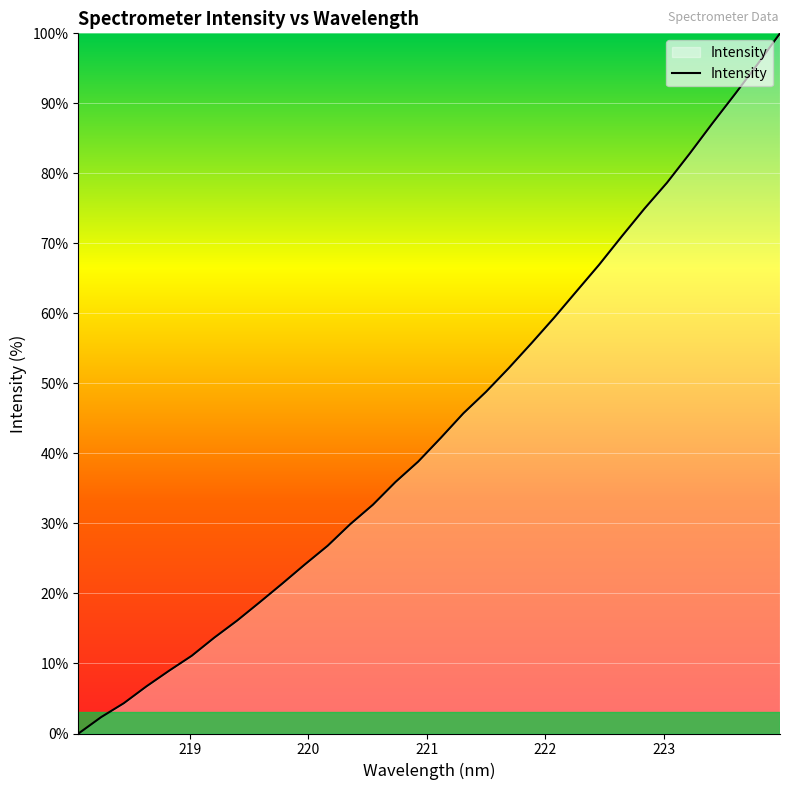

What is the maximum value shown in the chart?

100.0